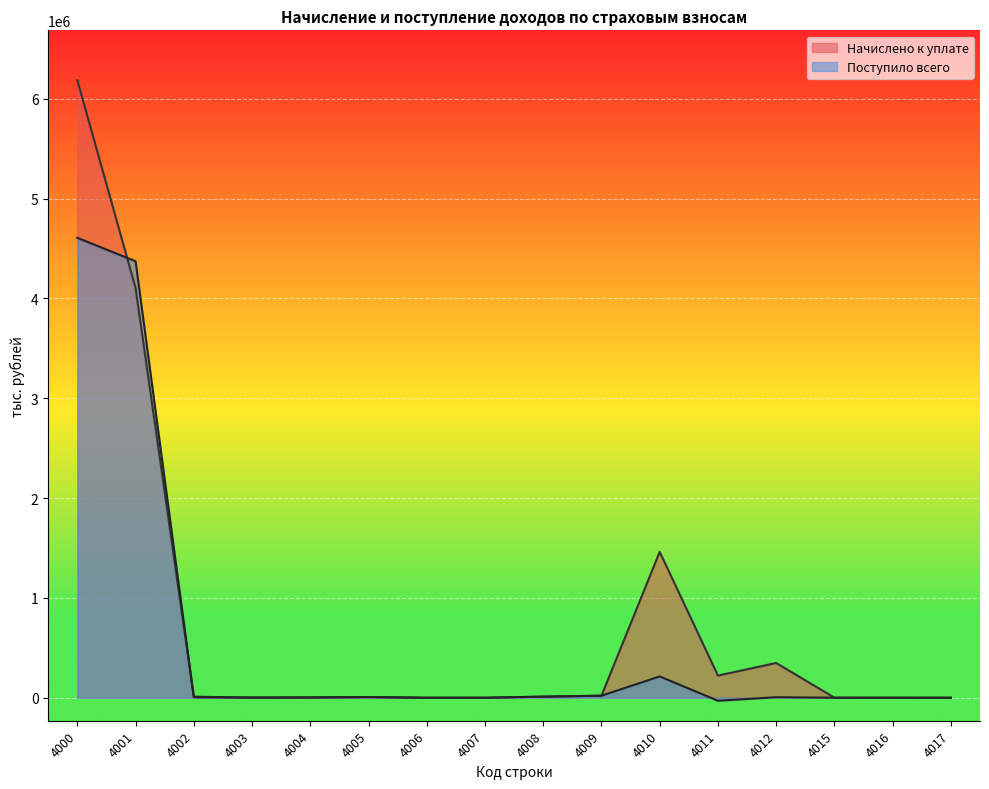

What is the difference between the maximum and minimum values in the Поступило всего series?

4636609